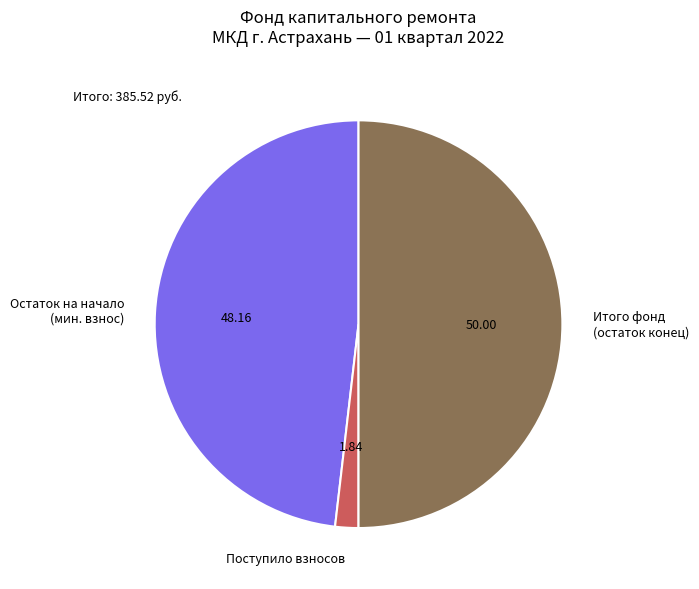

Is Поступило взносов the majority of the pie?

No